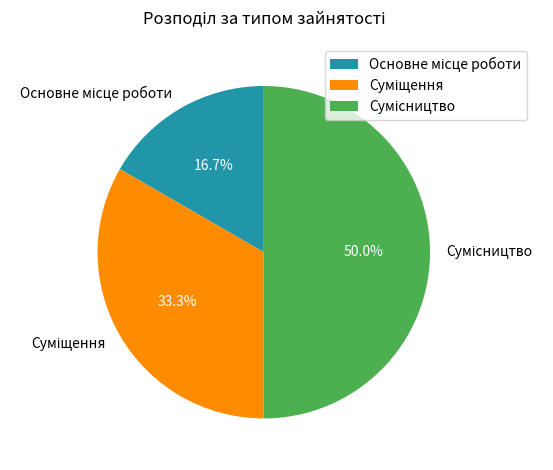

Does Основне місце роботи account for over 50% of the chart?

No